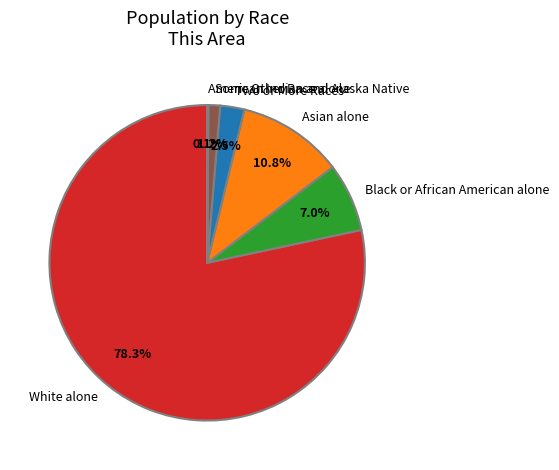

What is the total percentage of Asian alone and Some Other Race alone?

12.0%